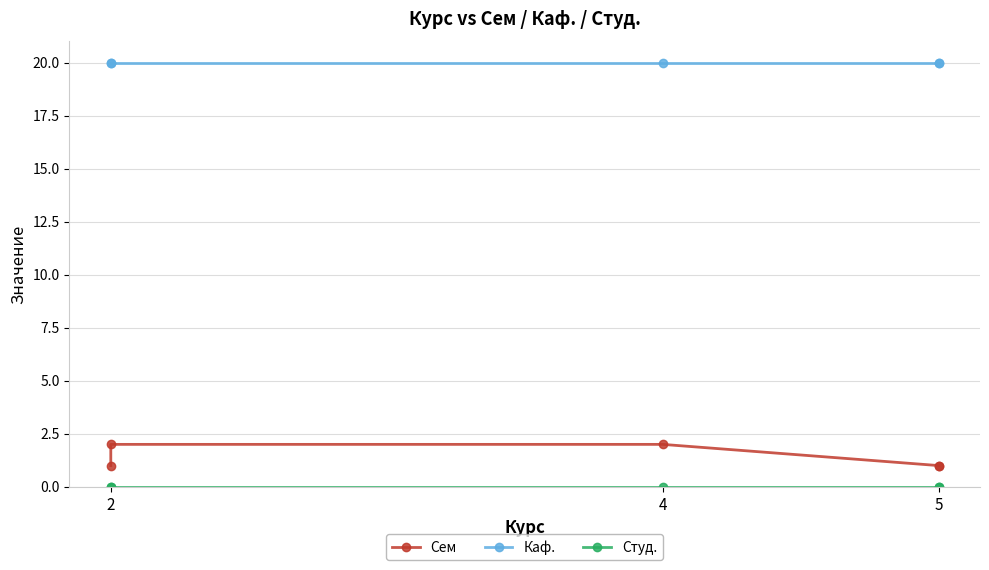

How many lines are shown in the chart?

3